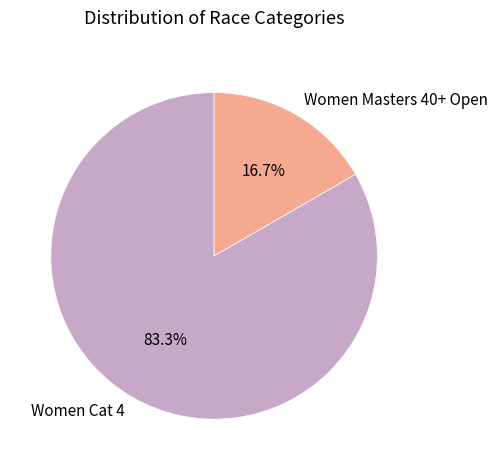

To the nearest percent, what is the difference between the Women Masters 40+ Open and Women Cat 4 slice percentages?

67%